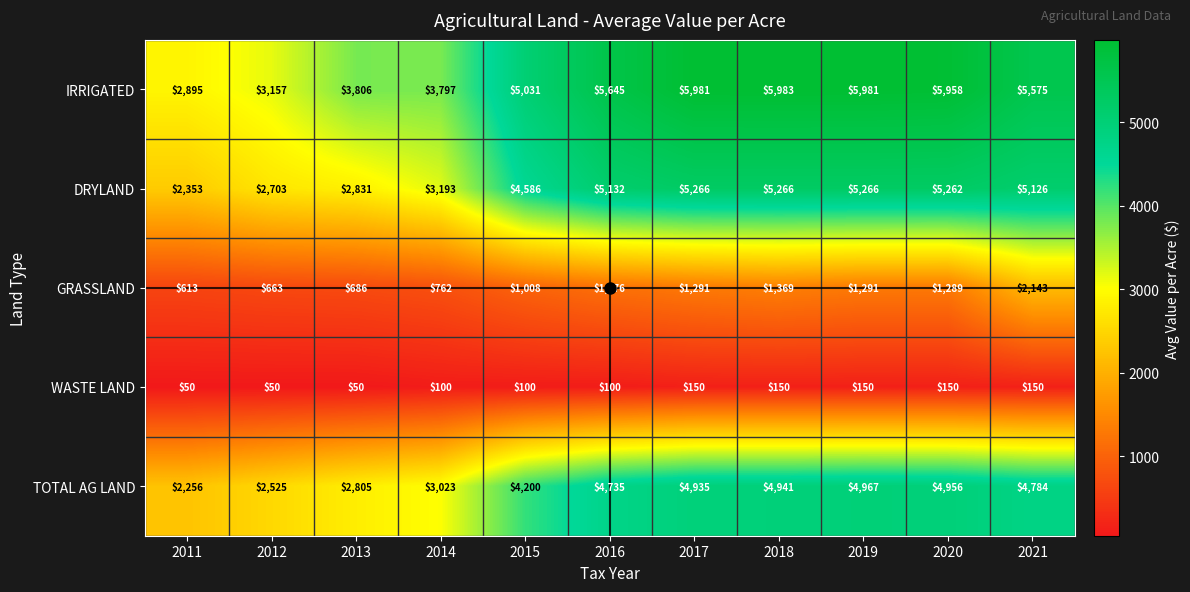

Which series has the largest total across all categories?

IRRIGATED